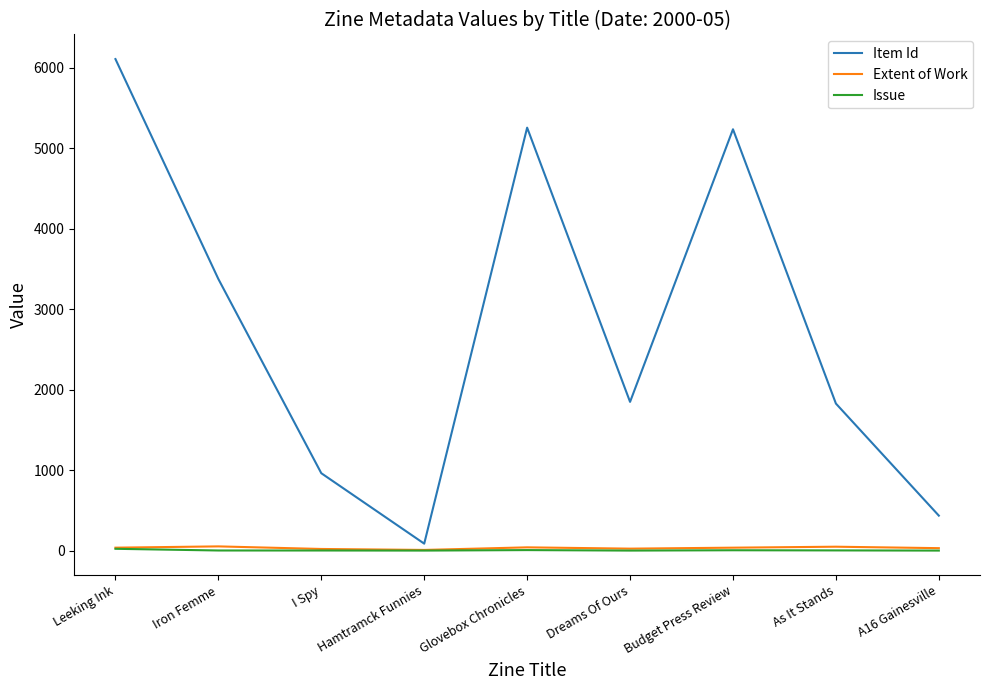

True or false: Extent of Work and Issue cross at least once.

False